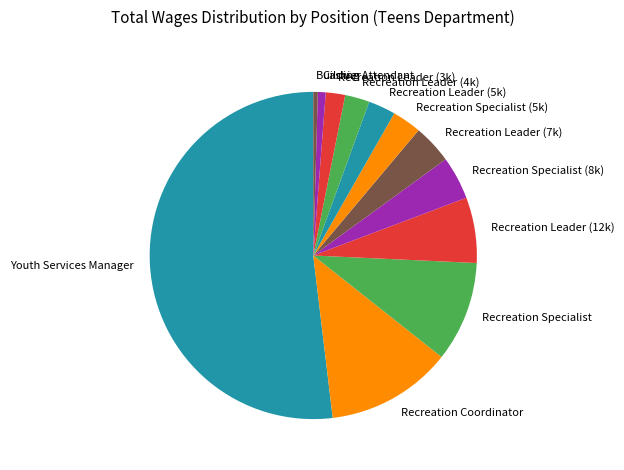

What is the largest slice in the pie chart?

Youth Services Manager